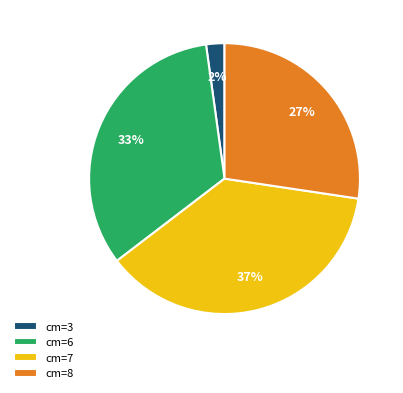

Which slice is the smallest?

cm=3